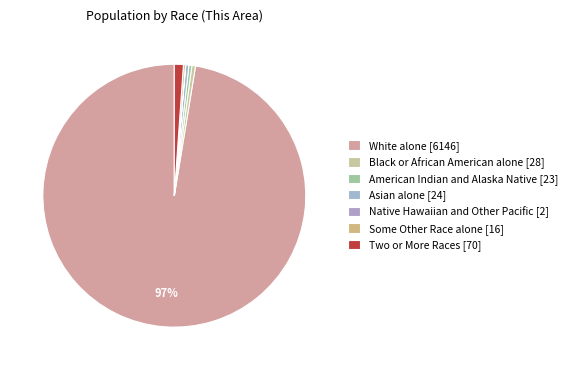

Which category has the smallest portion of the pie?

Native Hawaiian and Other Pacific [2]